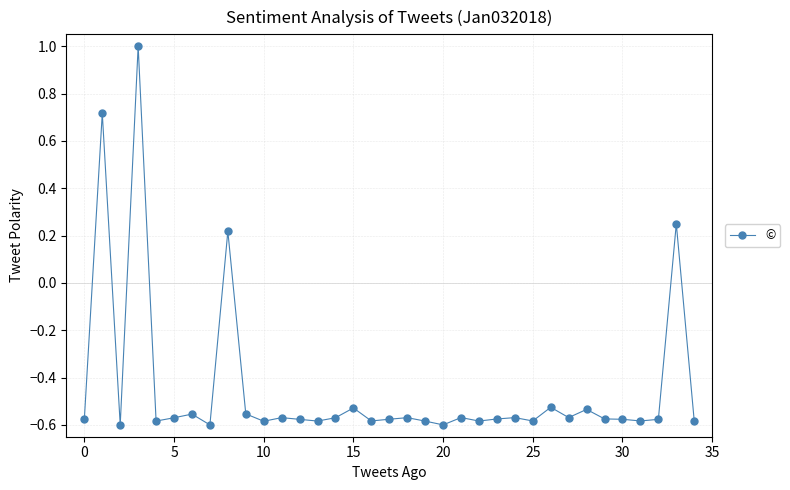

True or false: the data has more than 2 interior local peaks.

True